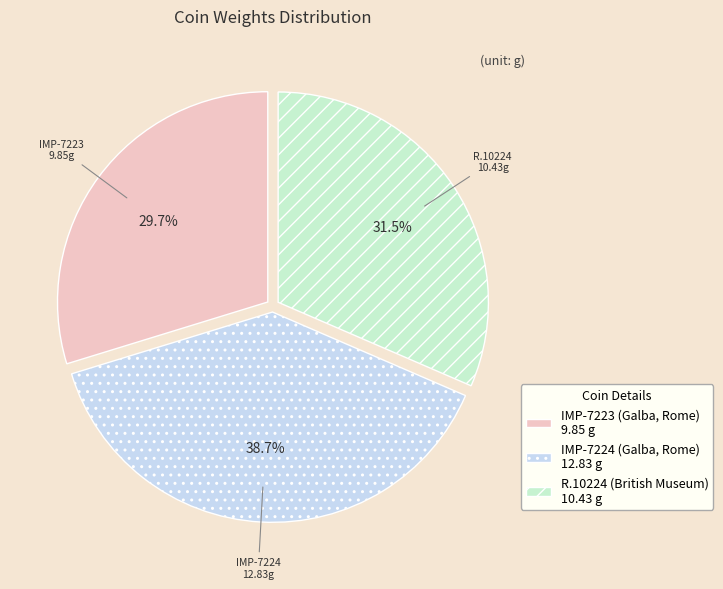

Between IMP-7224 (Galba, Rome) and R.10224 (British Museum), which is larger?

IMP-7224 (Galba, Rome)